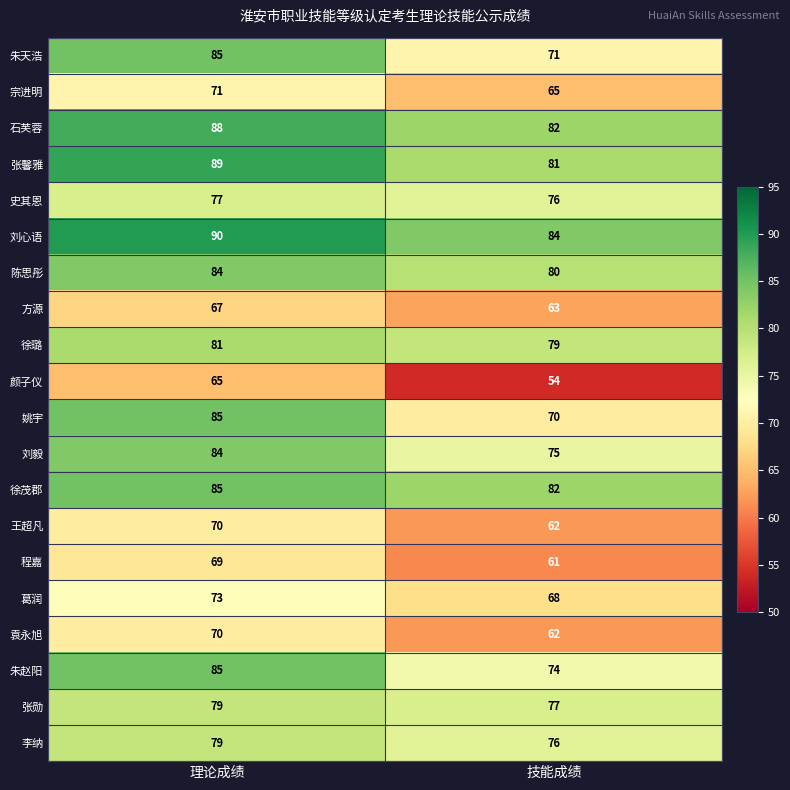

What value does the 石芙蓉 series have at 技能成绩?

82